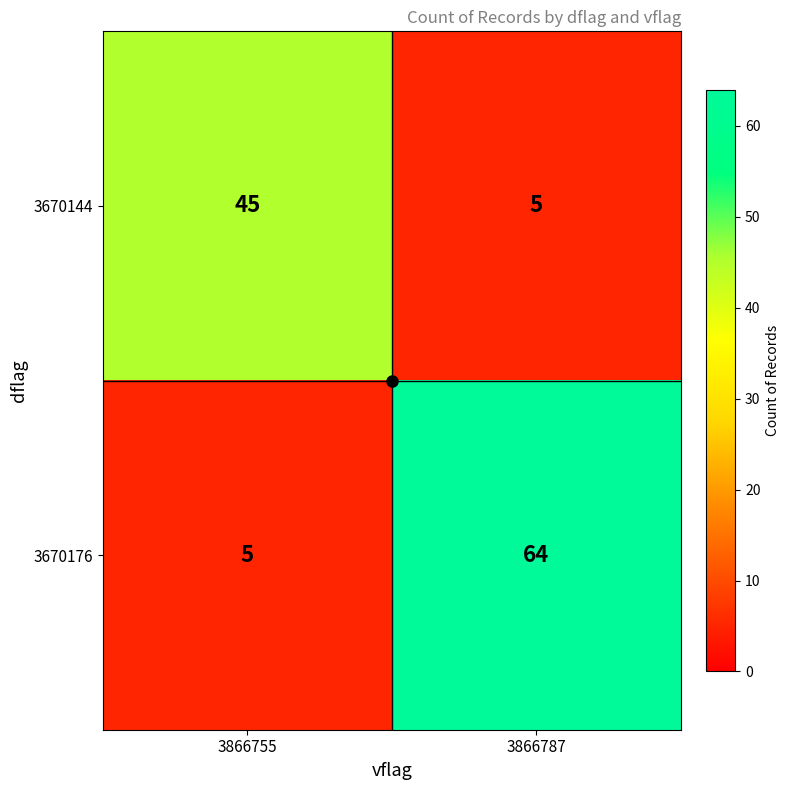

What is the spread (max minus min) of values at 3866755?

40